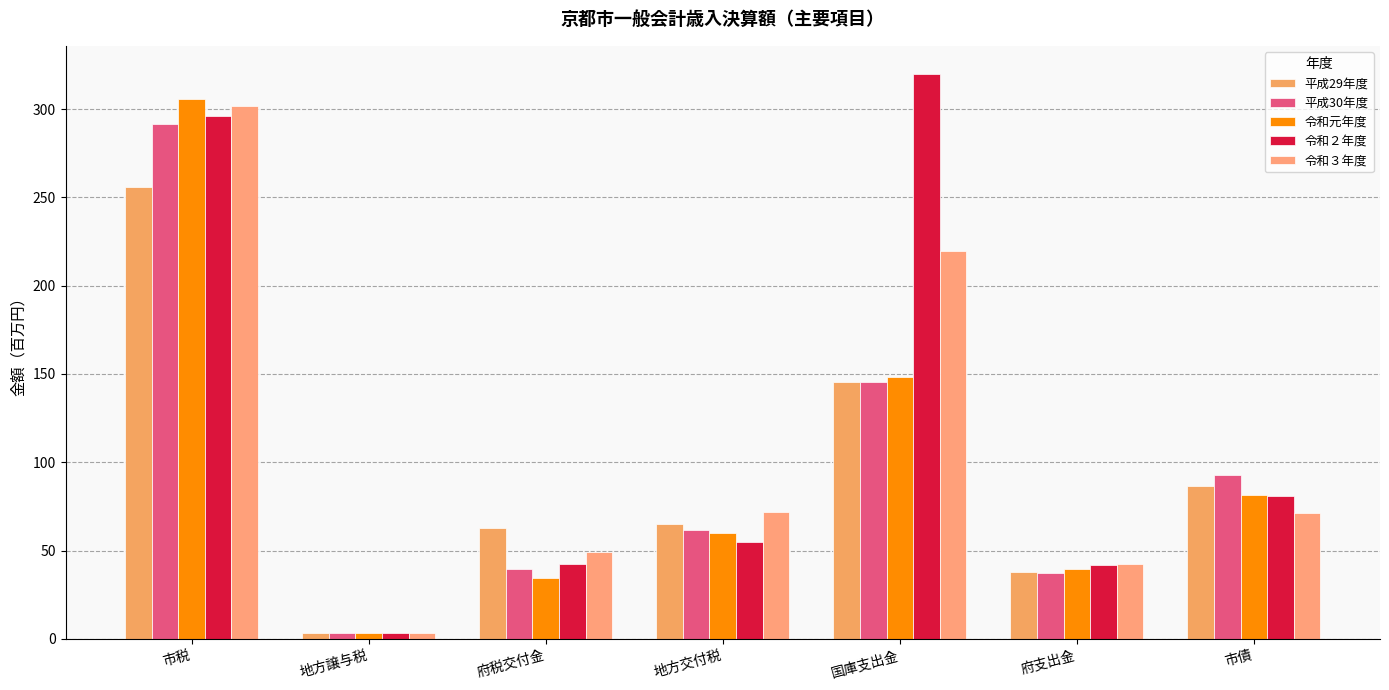

Between 市税 and 市債, which series saw the biggest shift?

令和３年度